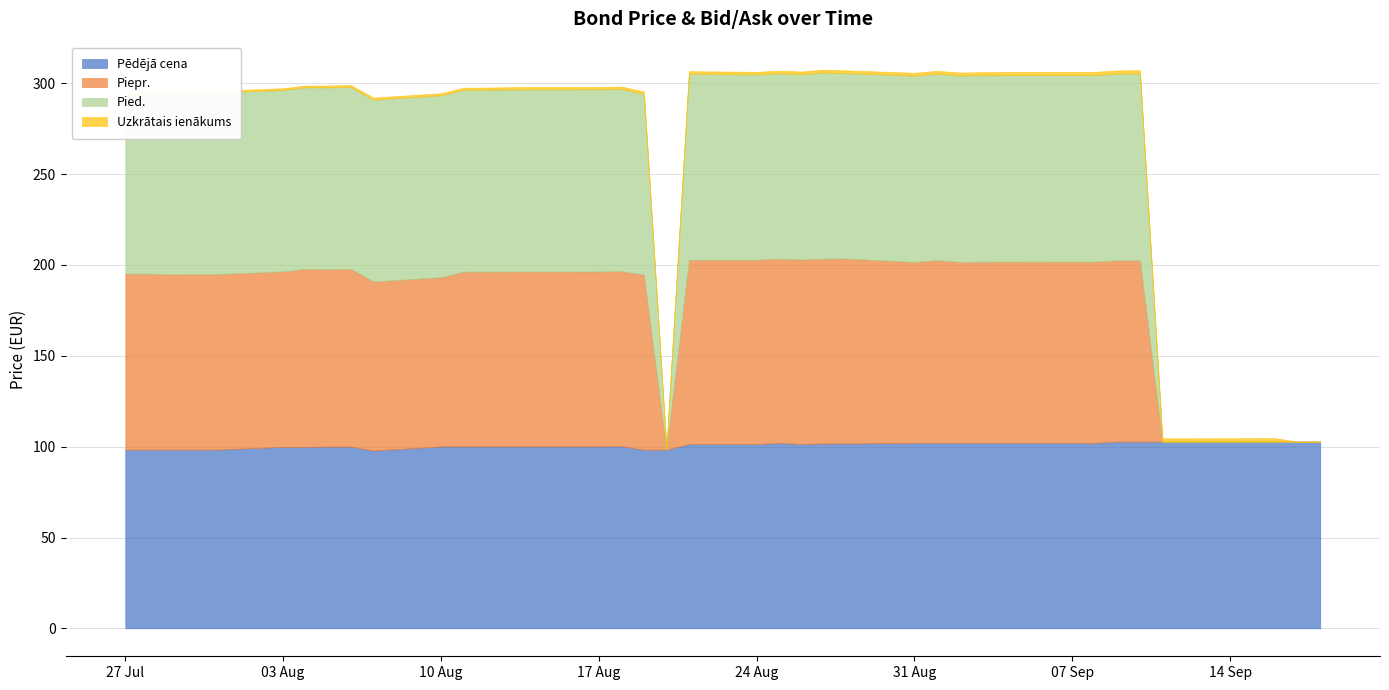

The value of Pēdējā cena at 2020-09-11 is 71.3. True or false?

False